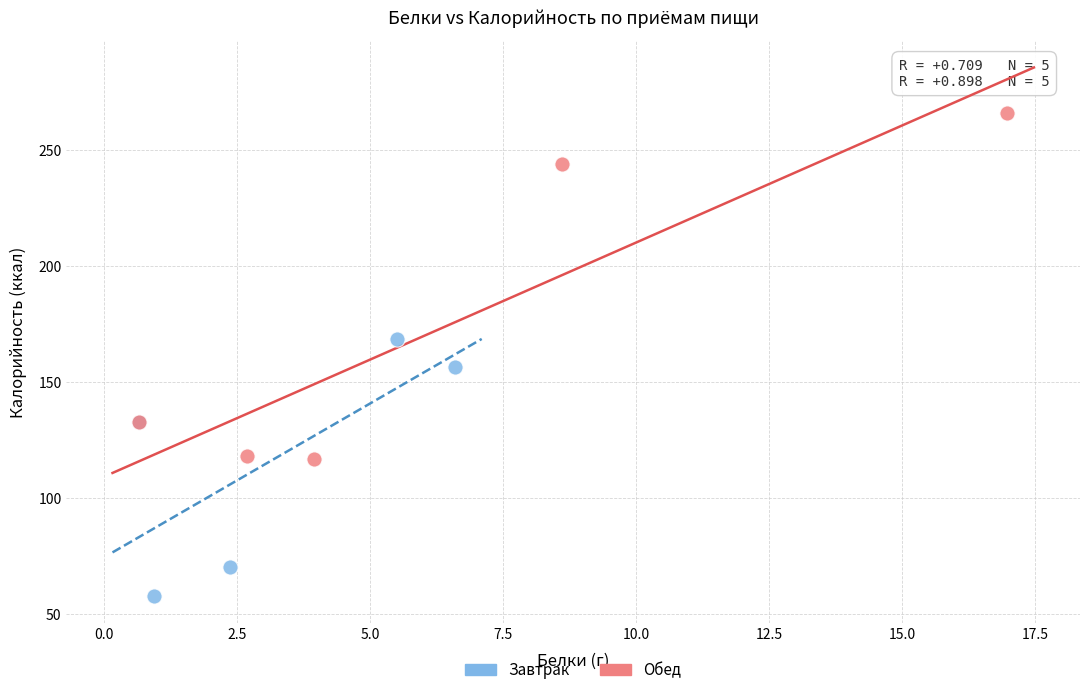

What are all the series names shown in the legend?

Завтрак, Обед